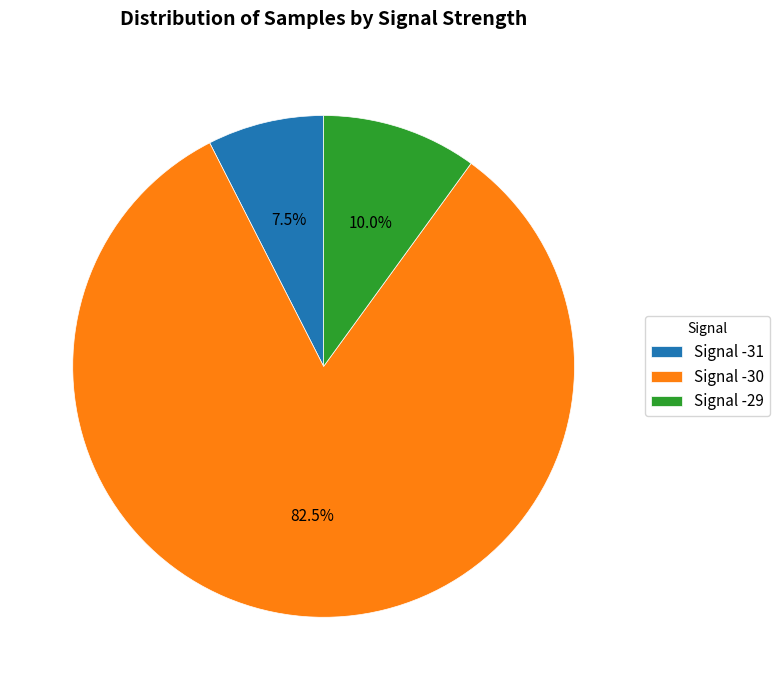

Which slice represents more than half of the pie?

Signal -30